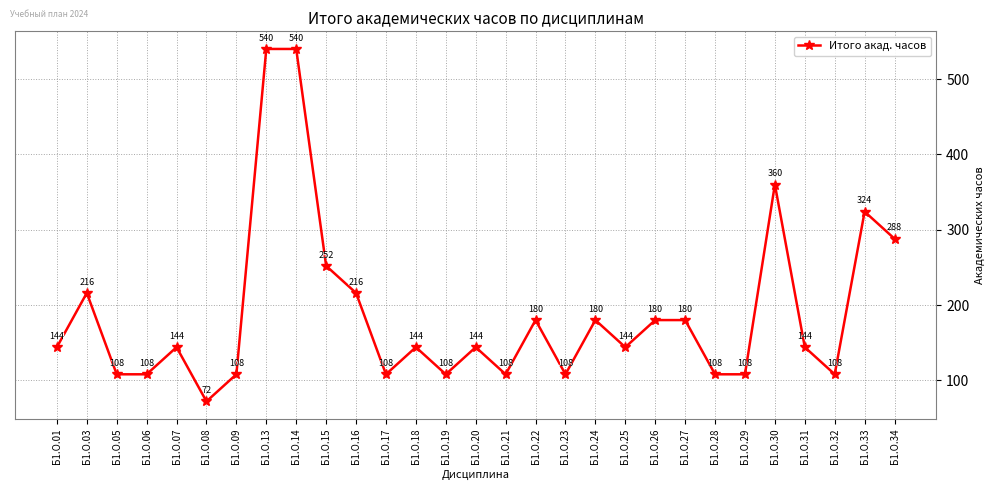

What is the value of the 29th point from the left?

288